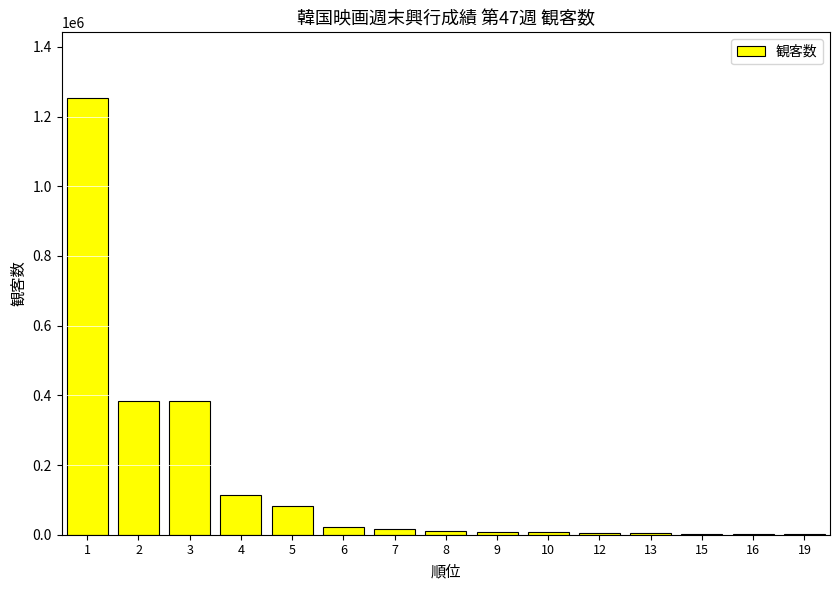

What is the change in value from 1 to 5?

-1171093